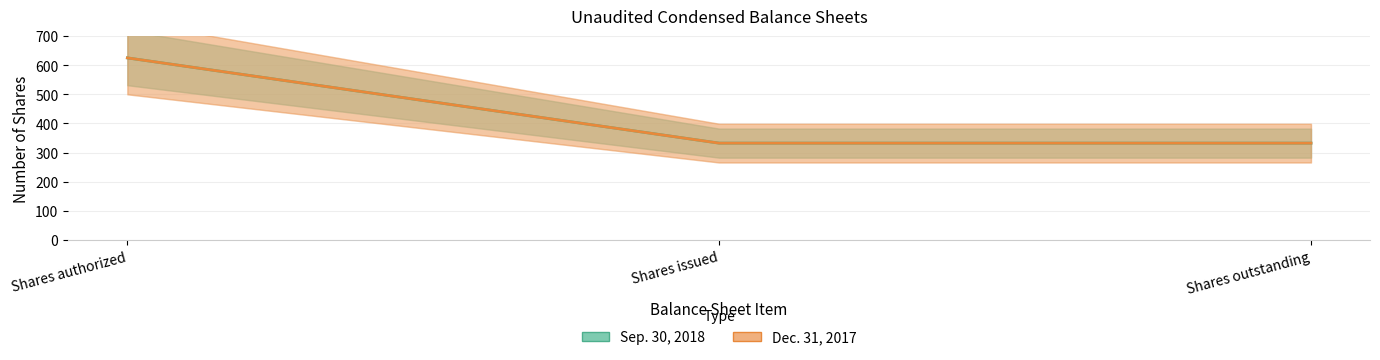

What are all the series names shown in the legend?

Sep. 30, 2018, Dec. 31, 2017